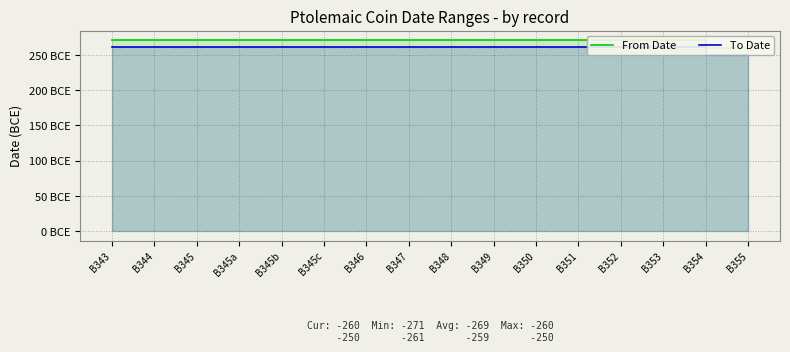

What is the label of the 7th point from the left?

B346